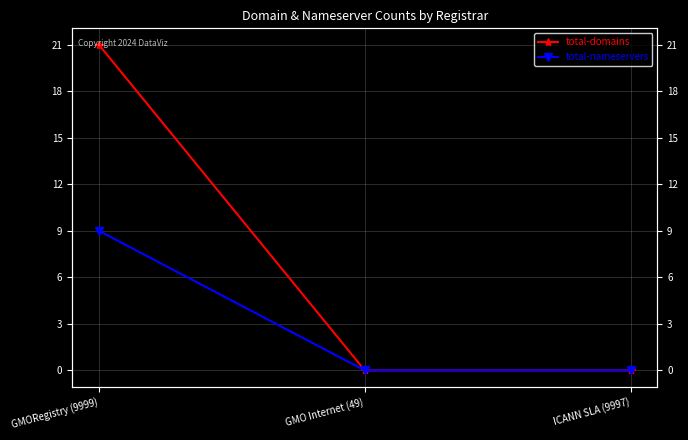

List the series in order of their overall mean, highest first.

total-domains, total-nameservers